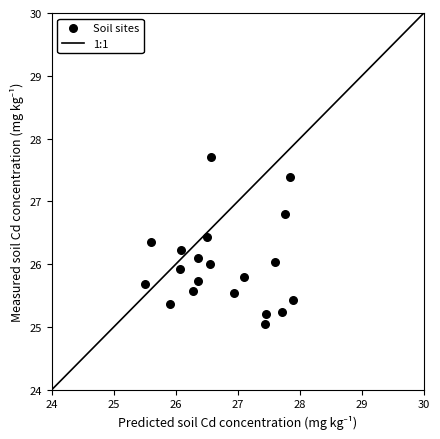

What is the range of X values (max minus min)?

2.4